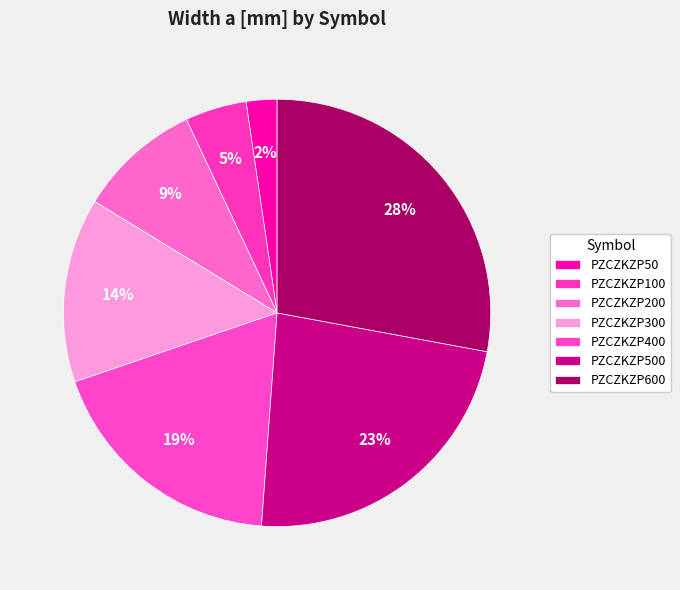

Do PZCZKZP100 and PZCZKZP300 together represent more than half of the pie?

No